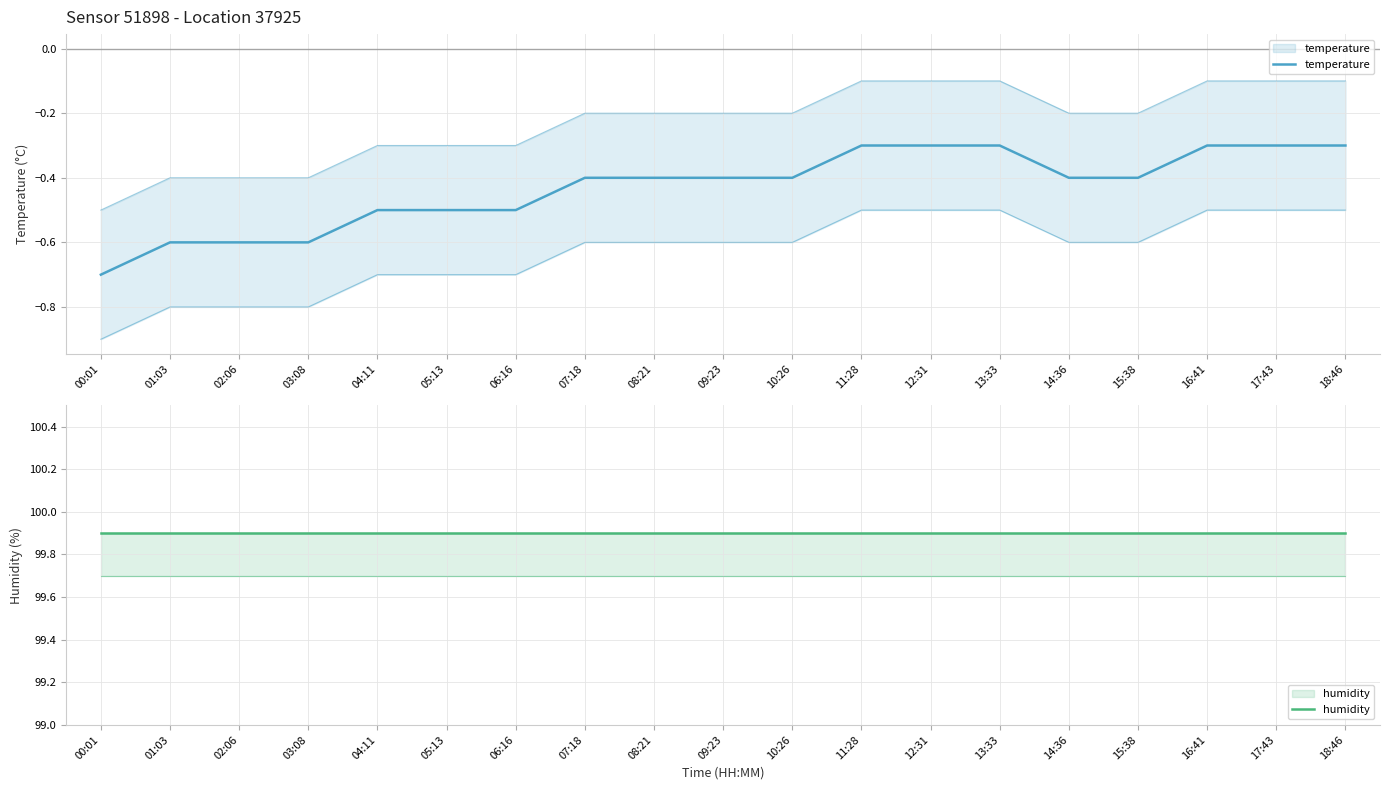

What is the highest value of the temperature series?

-0.3